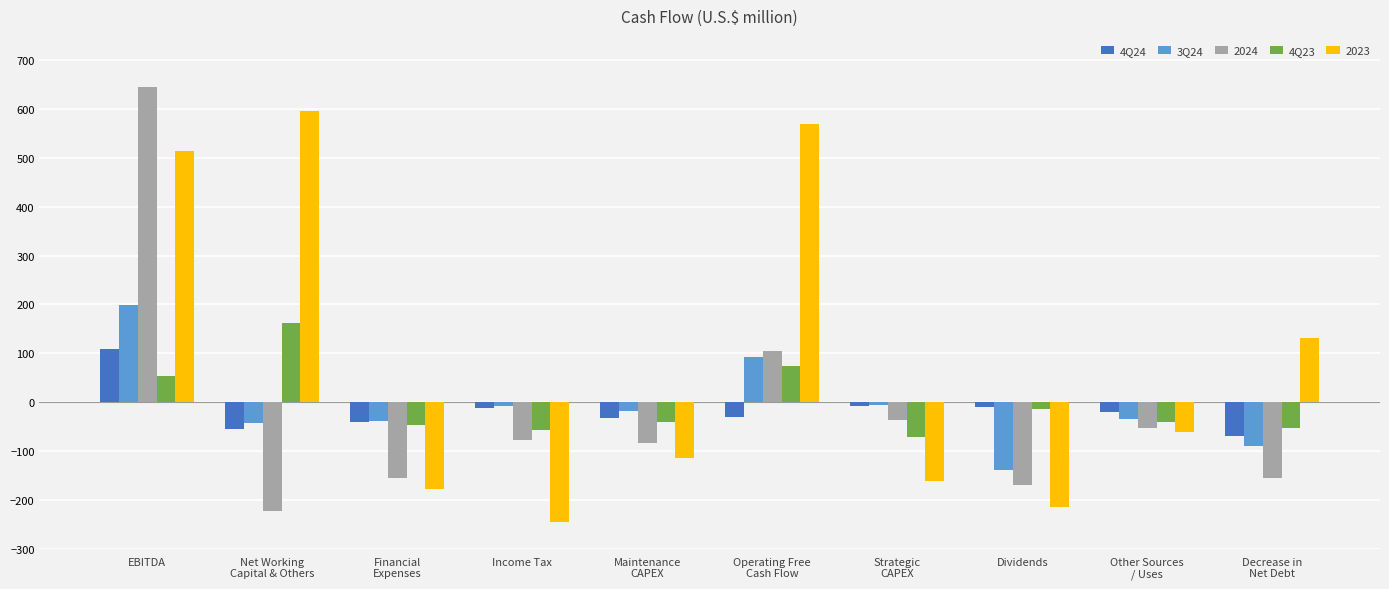

What is the difference between the maximum and second lowest values in the 2023 series?

811